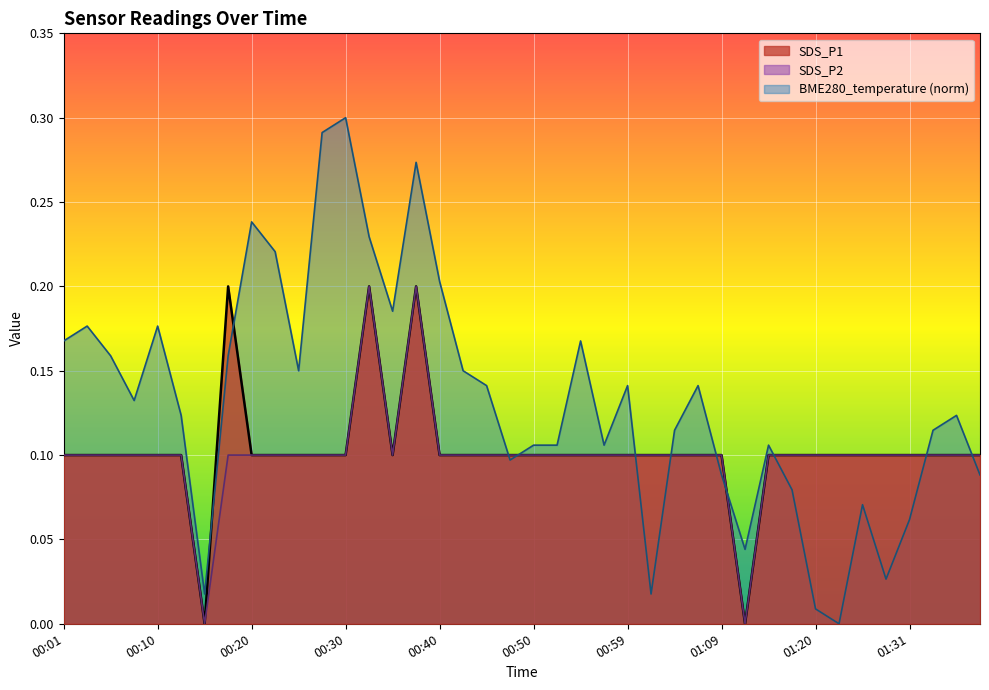

What is the label of the 20th point from the right?

00:50